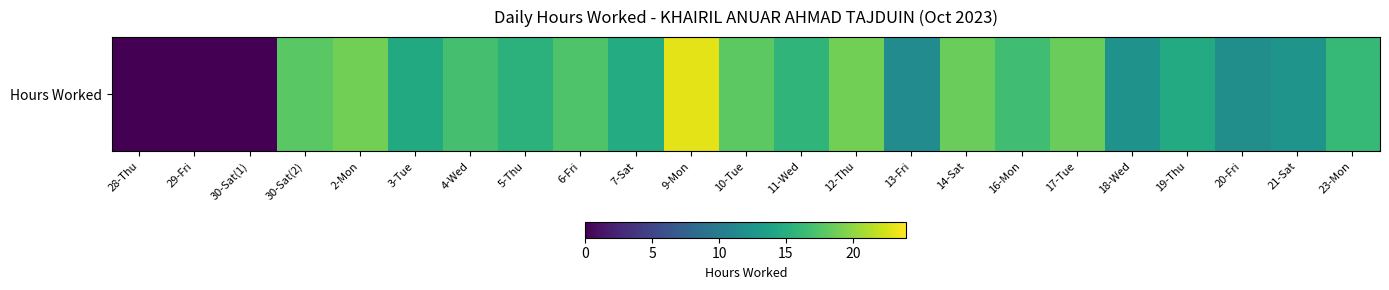

Reading left to right, extract all data points from this chart.

28-Thu=0.0	29-Fri=0.0	30-Sat(1)=0.0	30-Sat(2)=17.9	2-Mon=18.9	3-Tue=14.6	4-Wed=16.9	5-Thu=15.4	6-Fri=17.4	7-Sat=14.7	9-Mon=23.0	10-Tue=18.0	11-Wed=15.7	12-Thu=18.9	13-Fri=11.6	14-Sat=18.5	16-Mon=16.6	17-Tue=18.5	18-Wed=12.3	19-Thu=14.7	20-Fri=11.9	21-Sat=12.4	23-Mon=16.1